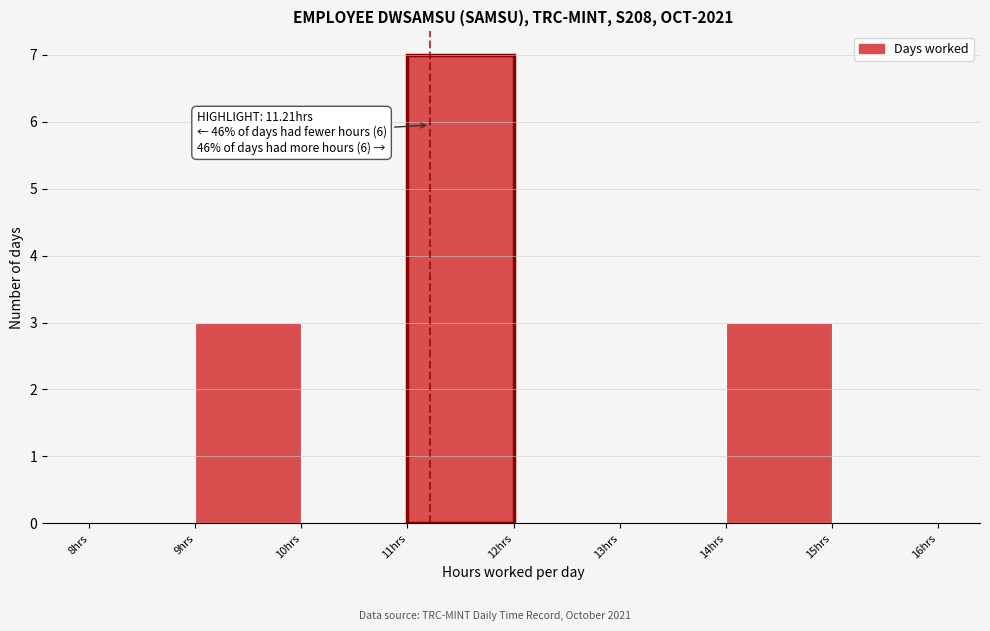

Over which range of the x-axis is the bar tallest?

11 to 12